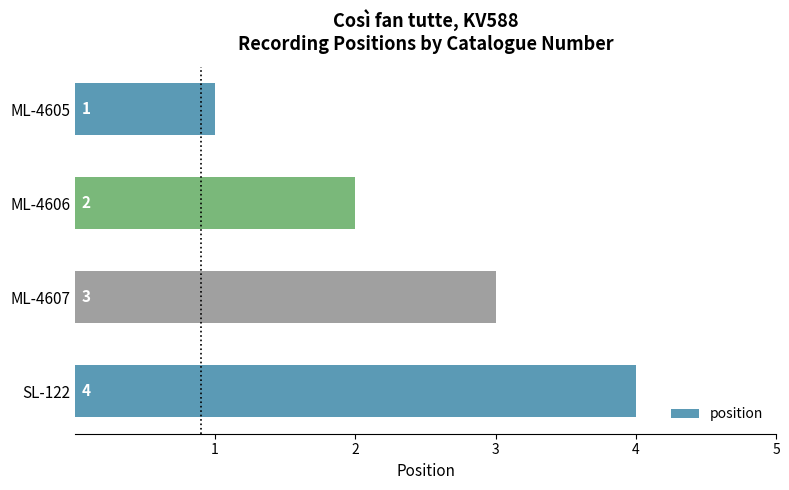

List the labels in order of value, largest first.

SL-122, ML-4607, ML-4606, ML-4605